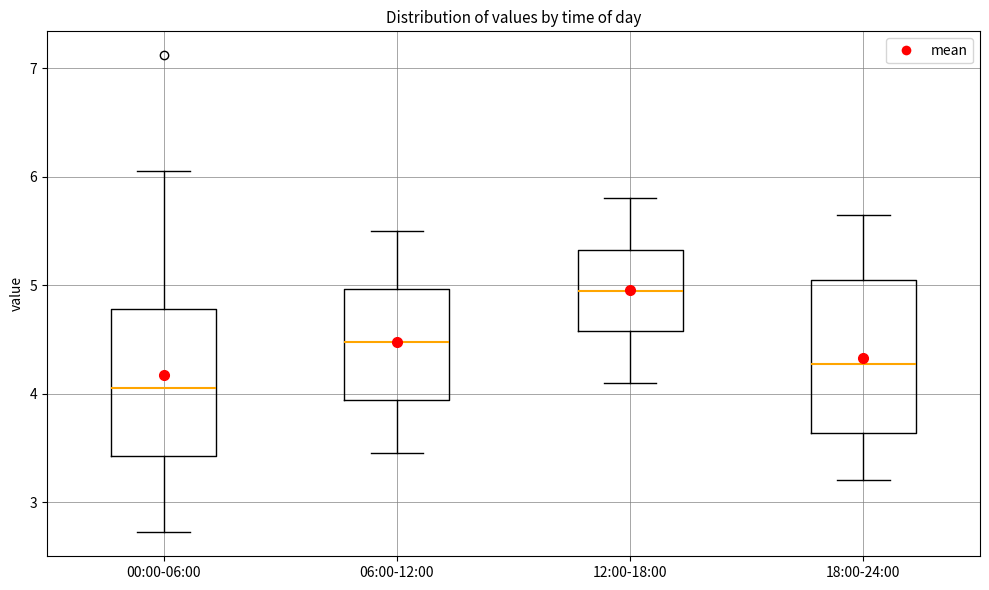

Which box's median line is the lowest?

00:00-06:00